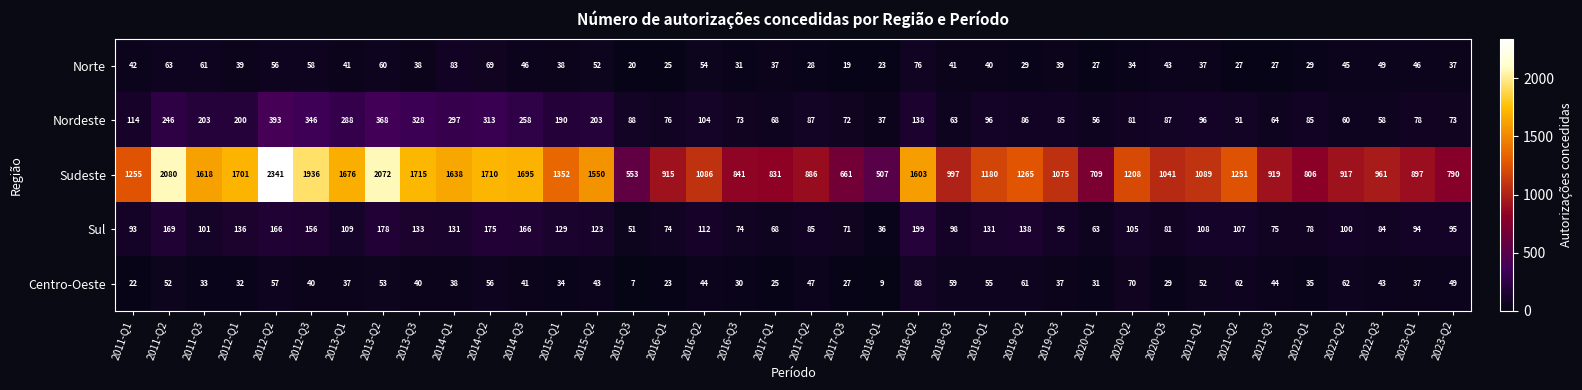

At which label does Centro-Oeste reach its minimum?

2015-Q3